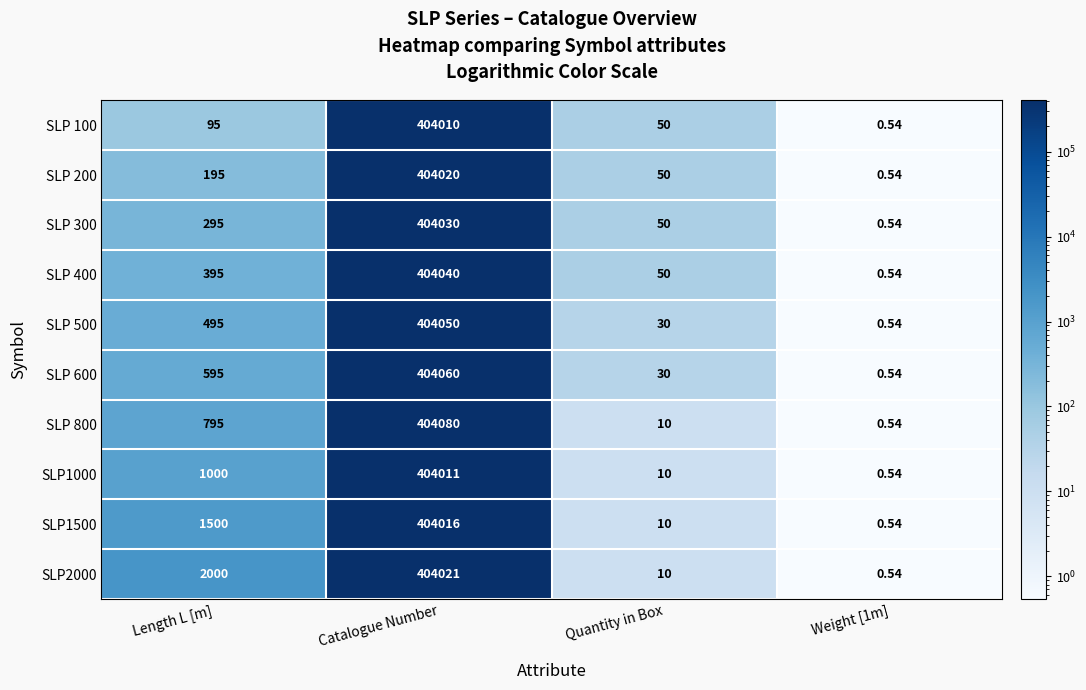

At which category is the sum across all series the highest?

Catalogue Number